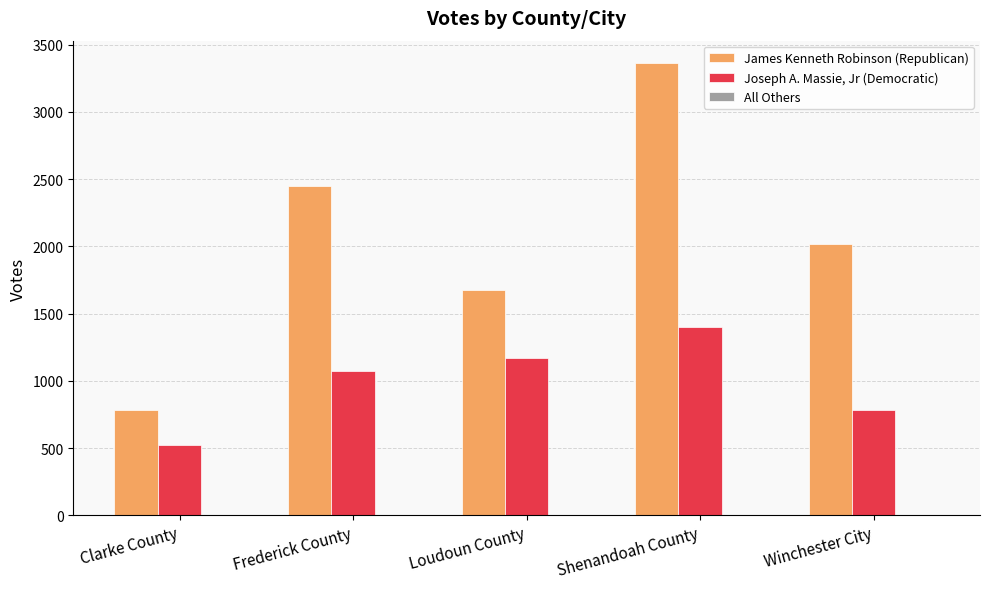

True or false: Joseph A. Massie, Jr (Democratic) has a value of 522 at Clarke County.

True